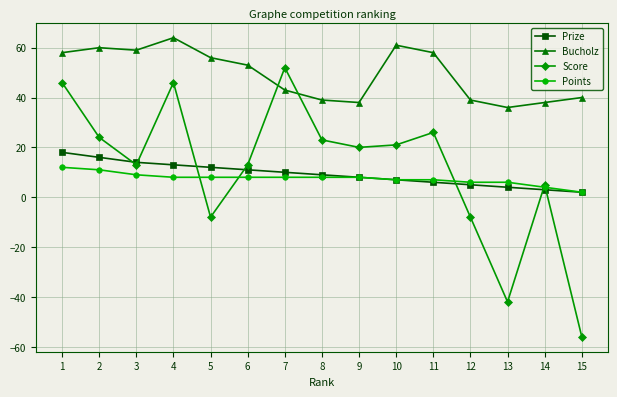

What is the spread (max minus min) of values at 13?

78